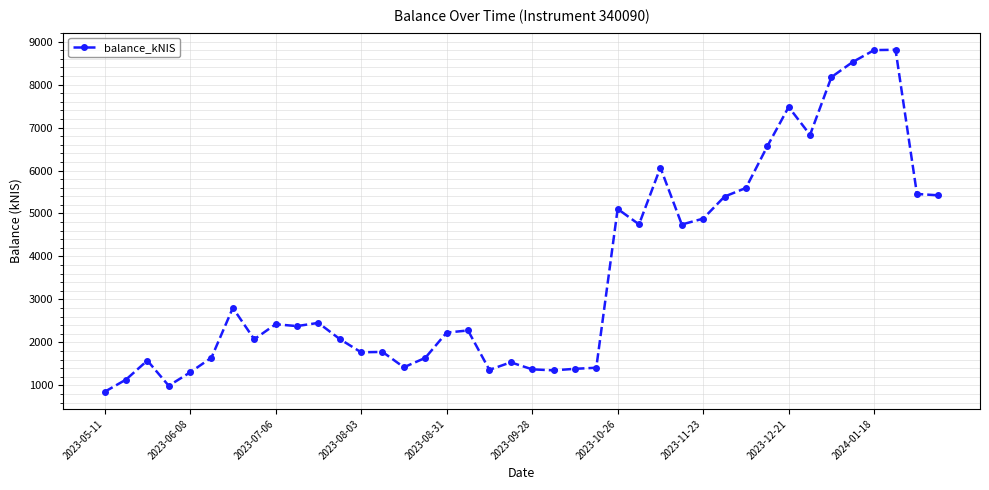

Count the number of values greater than 2379.

20